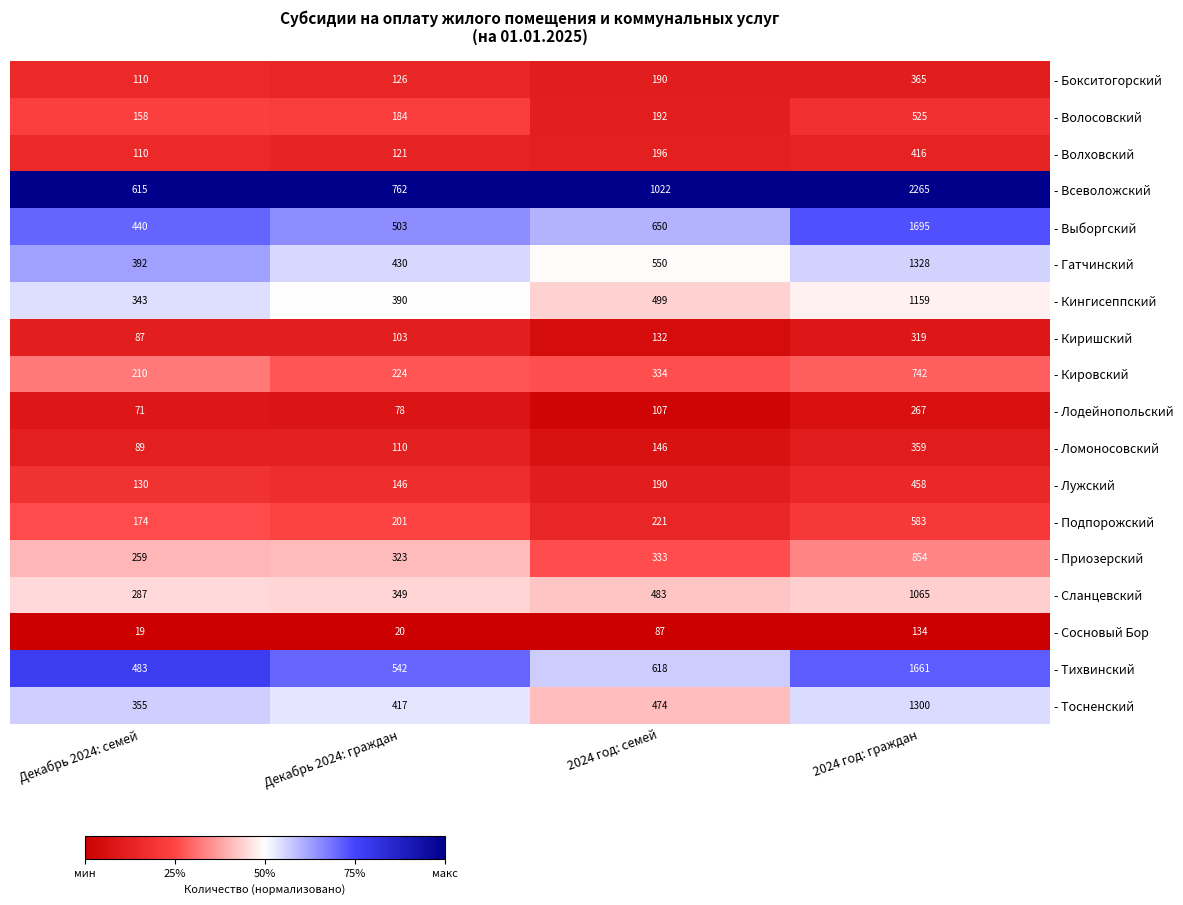

Which series has the largest total across all categories?

- Всеволожский